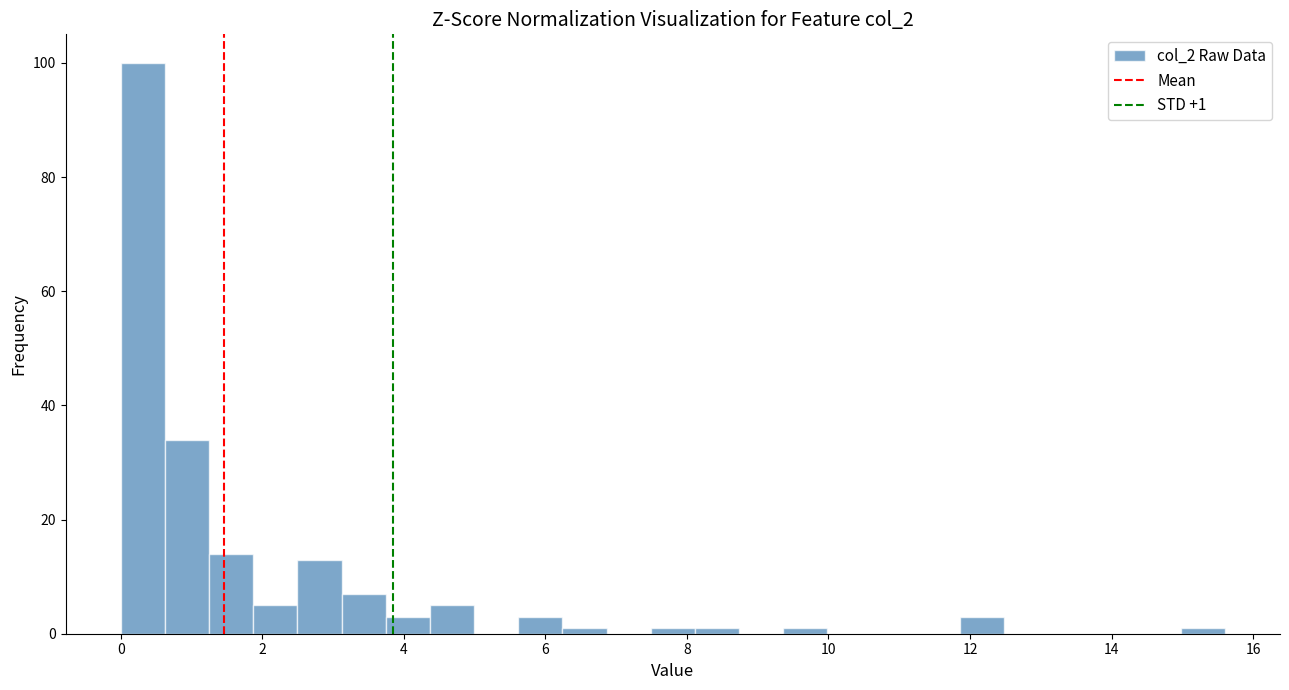

Around what value on the x-axis is the tallest bar? Give the approximate position of its centre, as read against the axis.

0.4